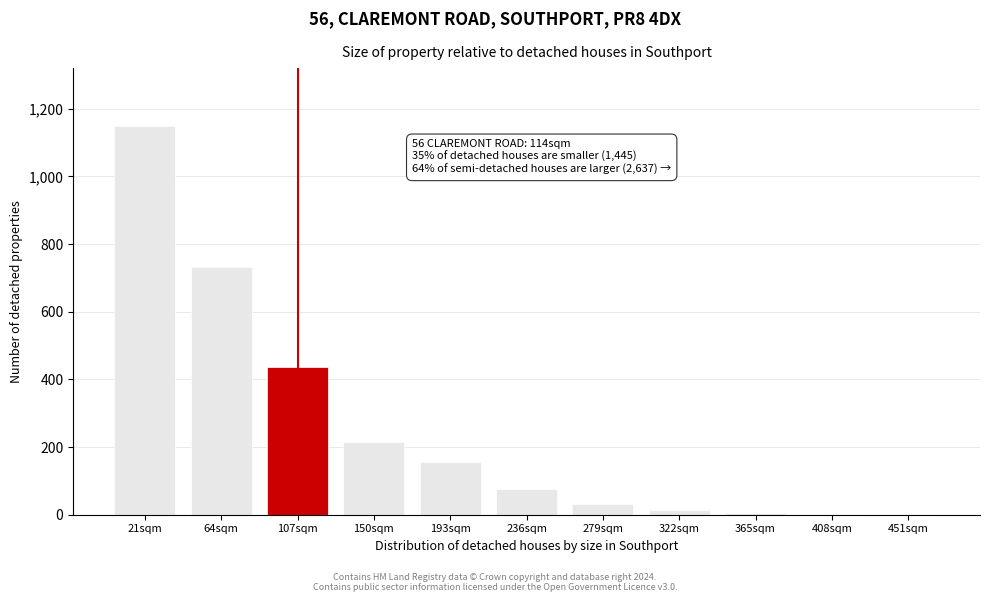

Which has a higher value, 64sqm or 150sqm?

64sqm